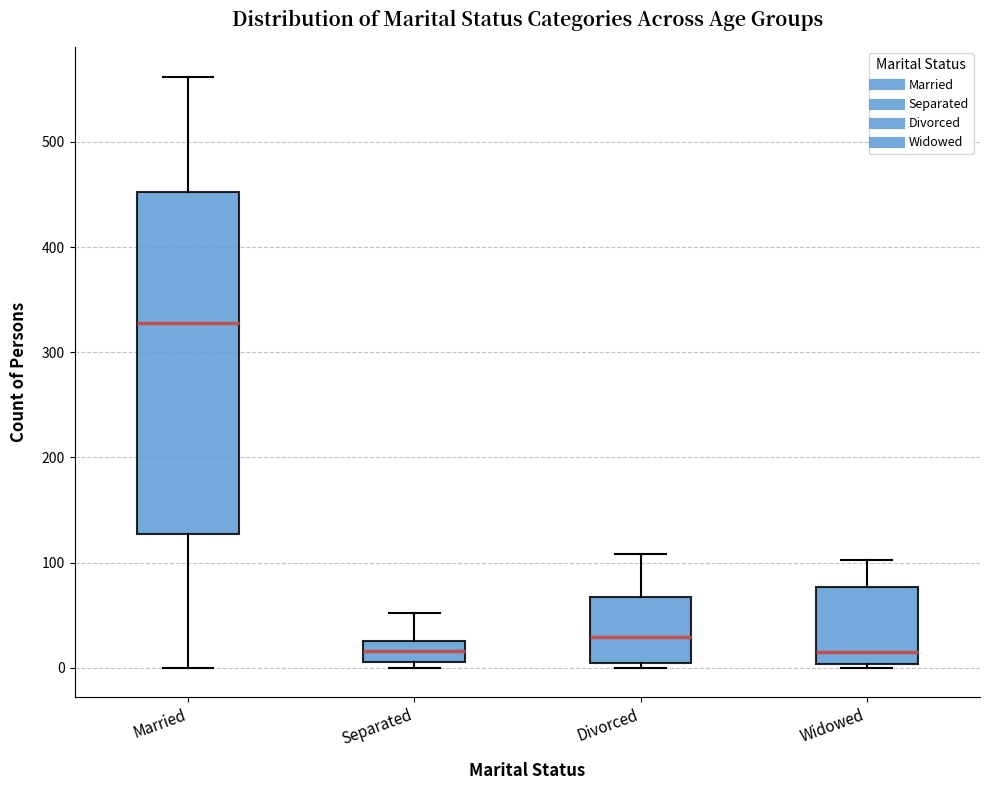

Where does the lower whisker of the box for Married end on the y-axis? The values are not printed on the chart, so give them approximately, as read against the axis.

0